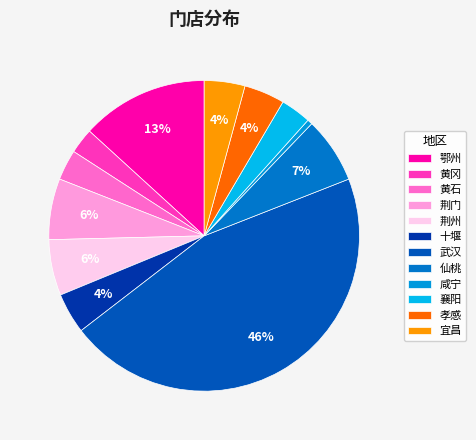

True or false: 襄阳 accounts for 3% of the total.

True